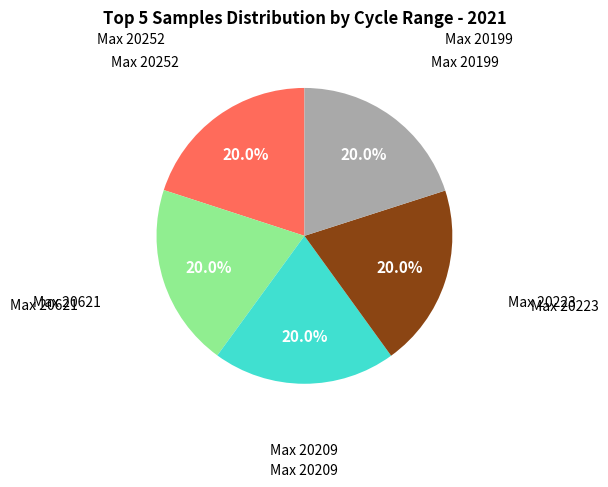

Is there a majority slice in this chart?

No